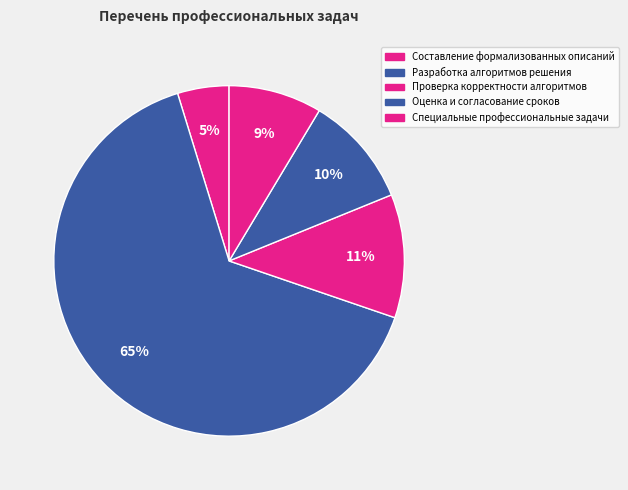

Which category has the biggest portion of the pie?

Разработка алгоритмов решения